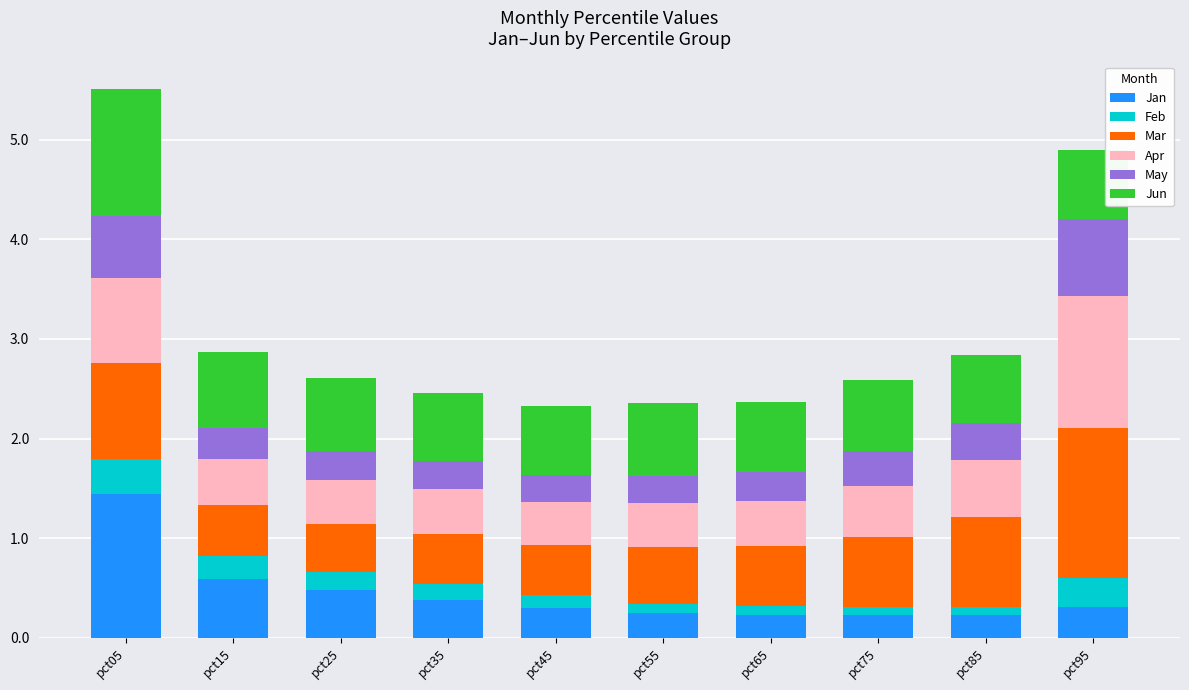

What is the total value across all series at pct15?

2.9